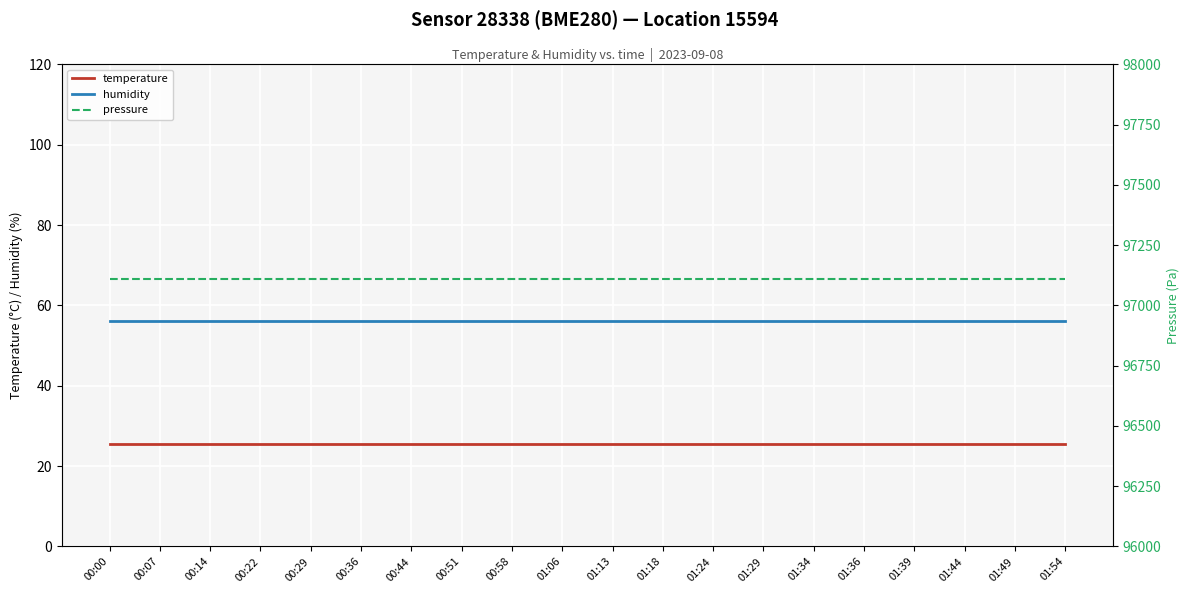

How many lines are shown in the chart?

3